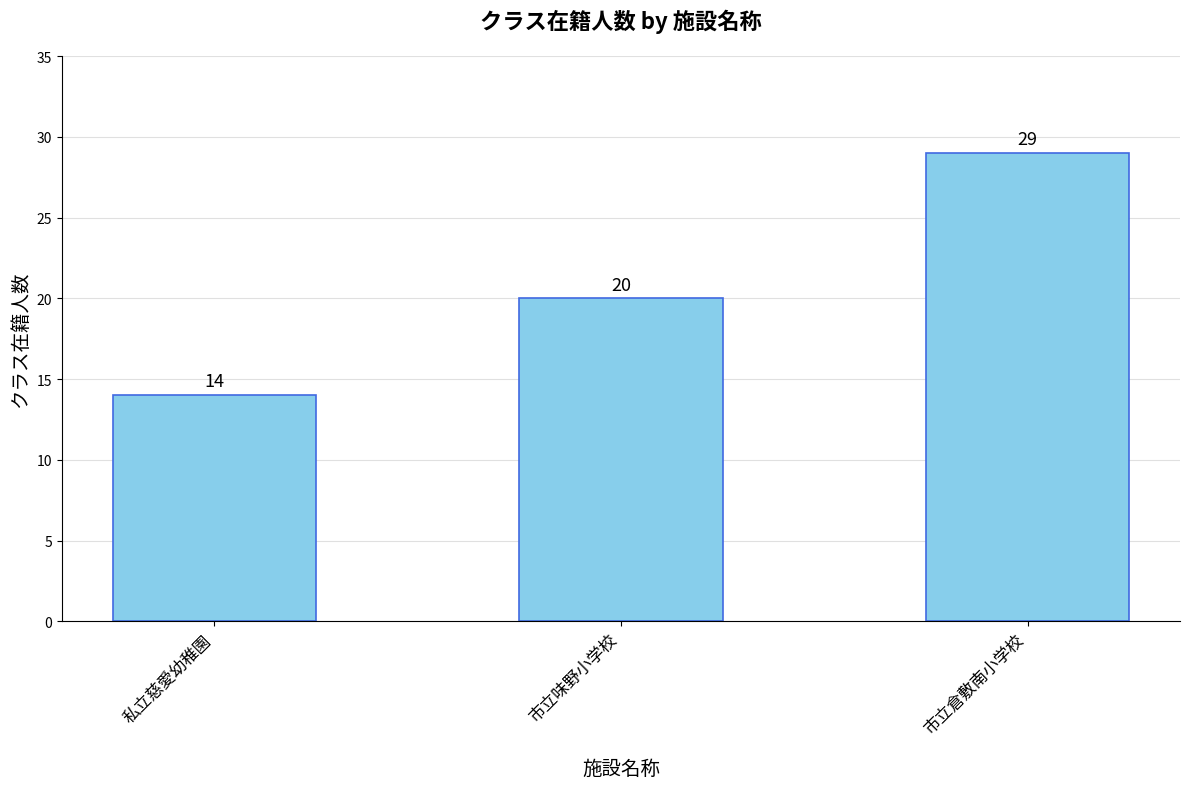

List the labels in order of value, smallest first.

私立慈愛幼稚園, 市立味野小学校, 市立倉敷南小学校